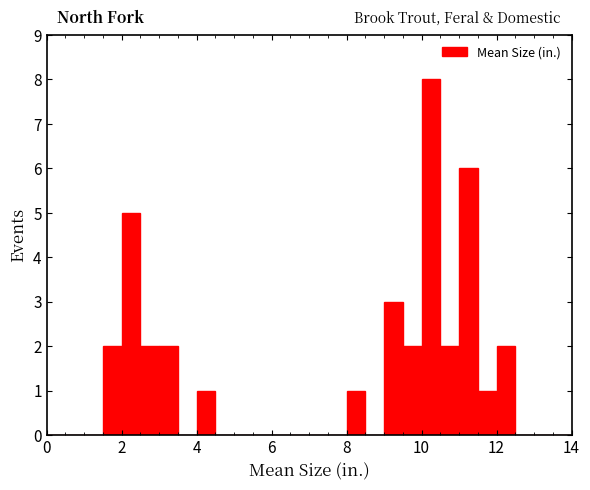

Around what value on the x-axis is the tallest bar? Give the approximate position of its centre, as read against the axis.

10.2